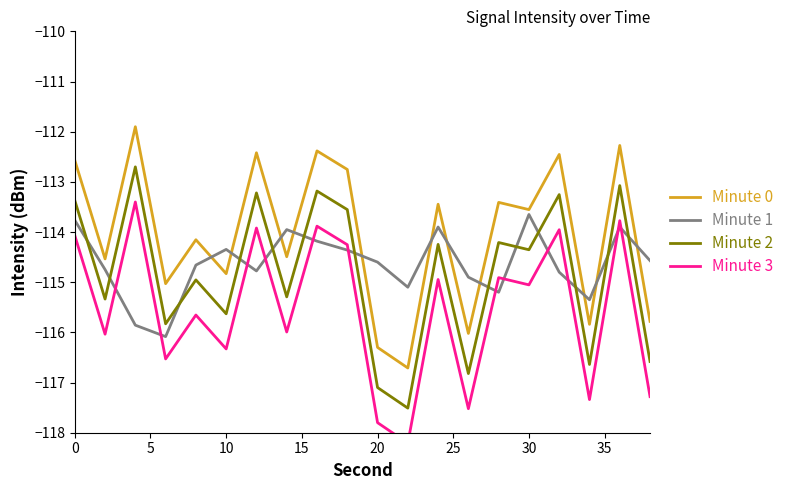

True or false: Minute 1 and Minute 0 intersect in this chart.

True